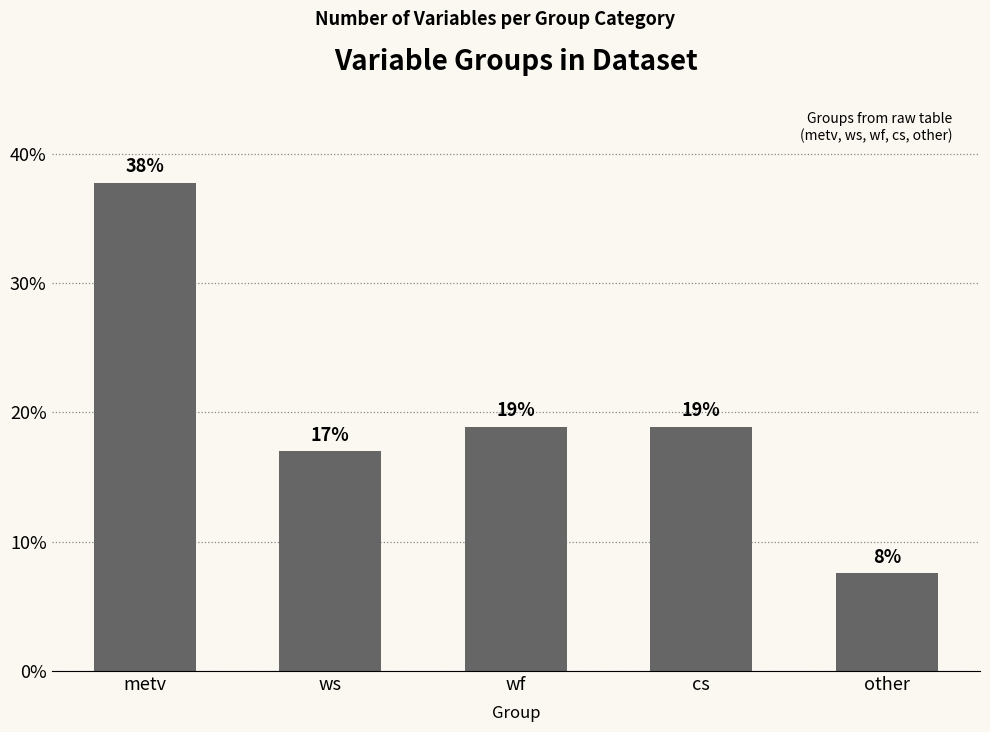

What is the sum of the values at wf and ws?

35.8